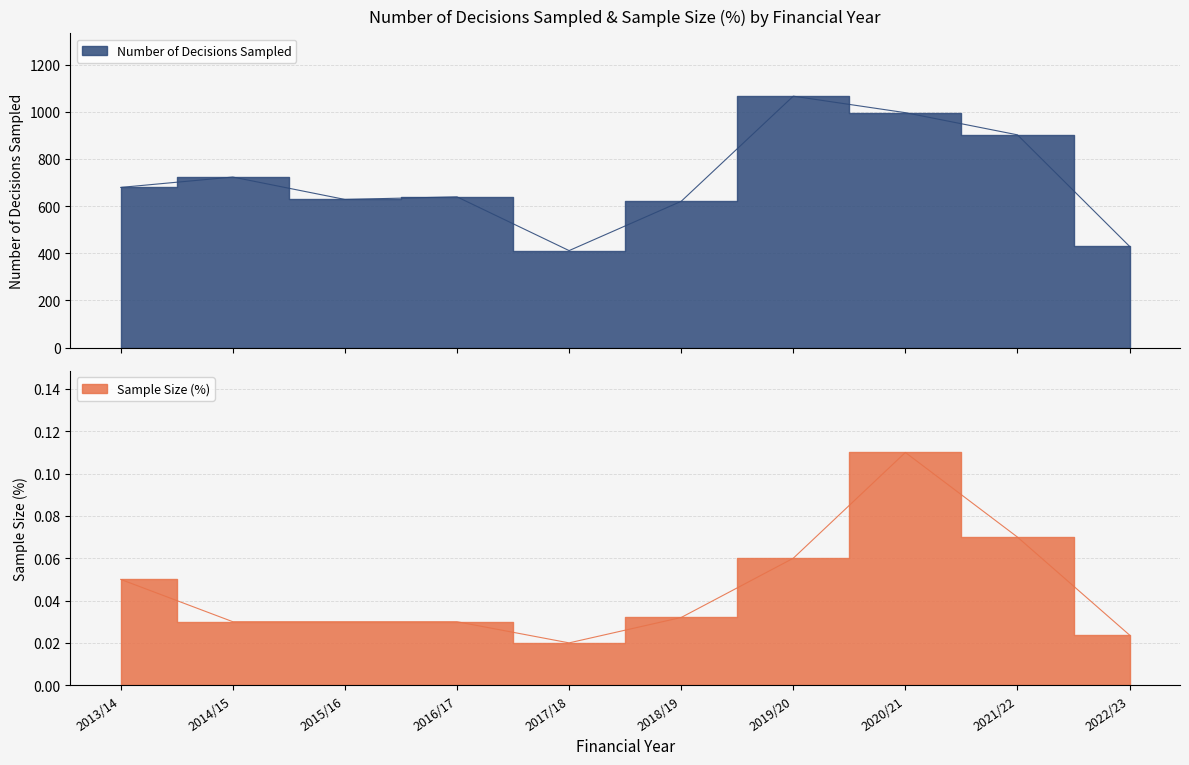

At which category is the sum across all series the highest?

2019/20